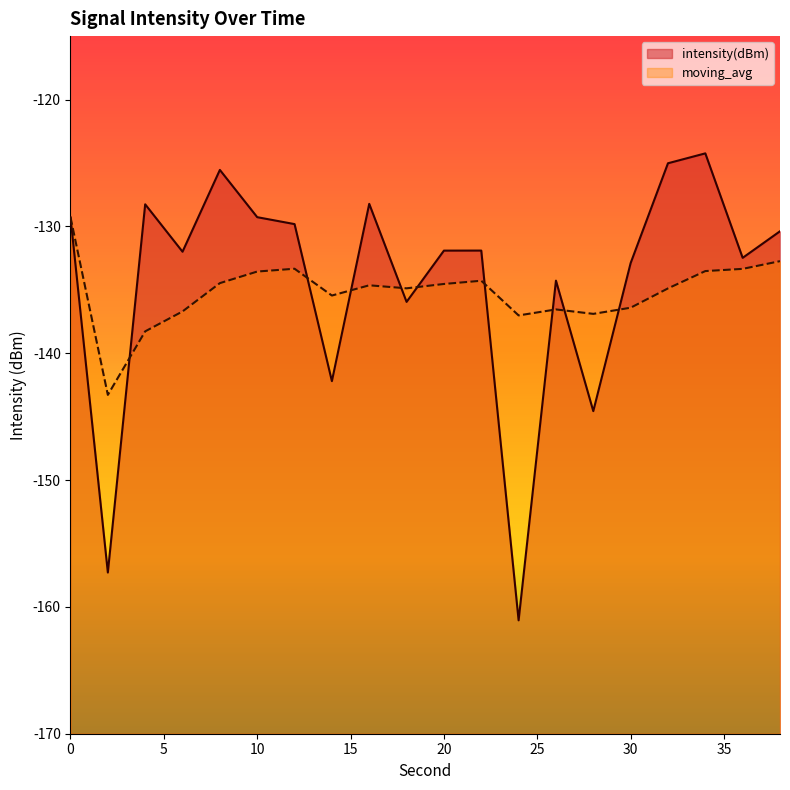

Is the value of intensity(dBm) at 12 greater than the value of moving_avg at 22?

Yes